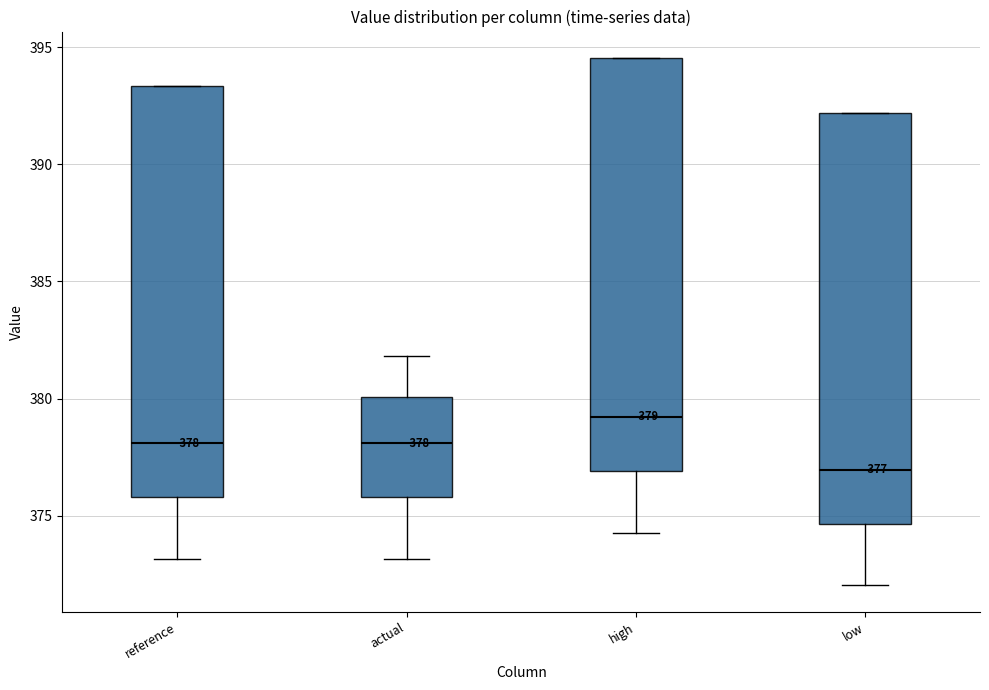

Which box's median line is the highest?

high